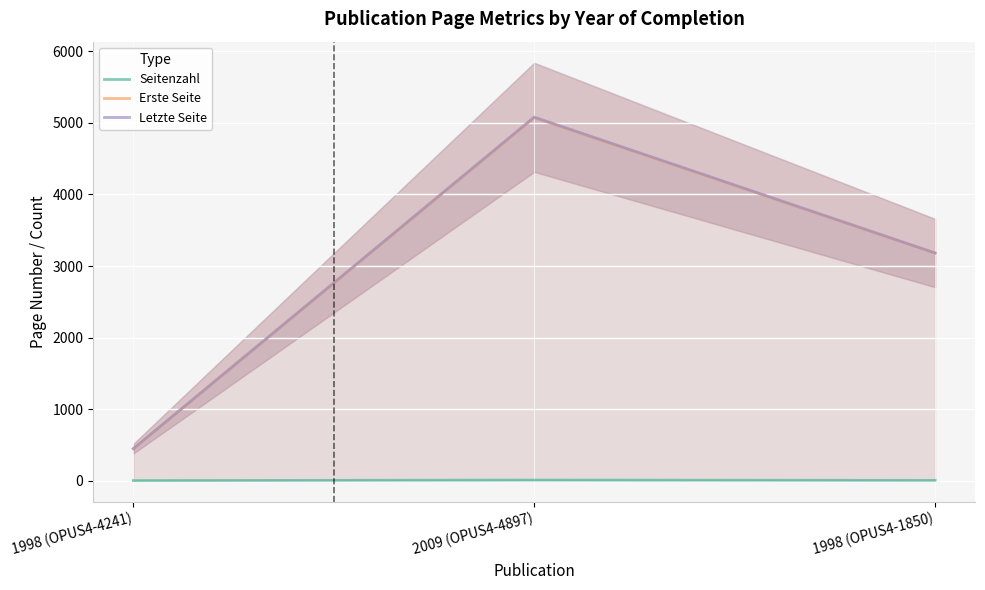

Rank the series by their maximum value, from lowest to highest.

Seitenzahl, Erste Seite, Letzte Seite